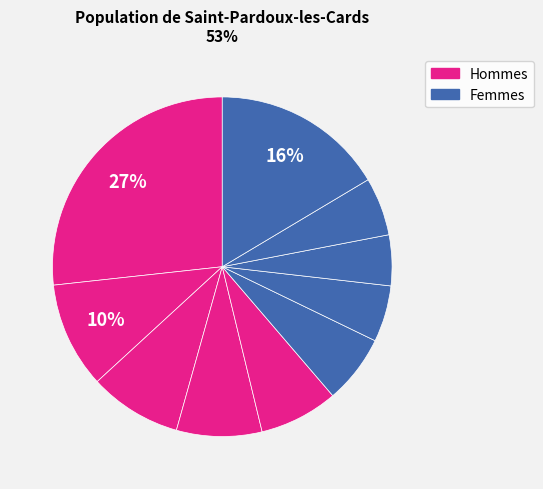

How many segments does this pie chart have?

10